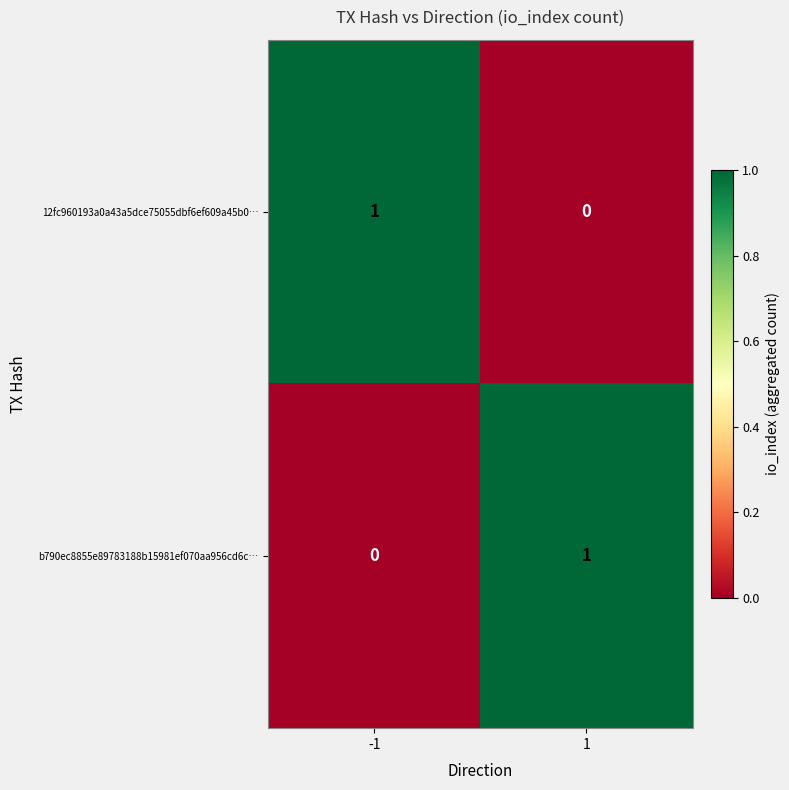

Is the value of 12fc960193a0a43a5dce75055dbf6ef609a45b0… at 1 greater than the value of b790ec8855e89783188b15981ef070aa956cd6c… at 1?

No